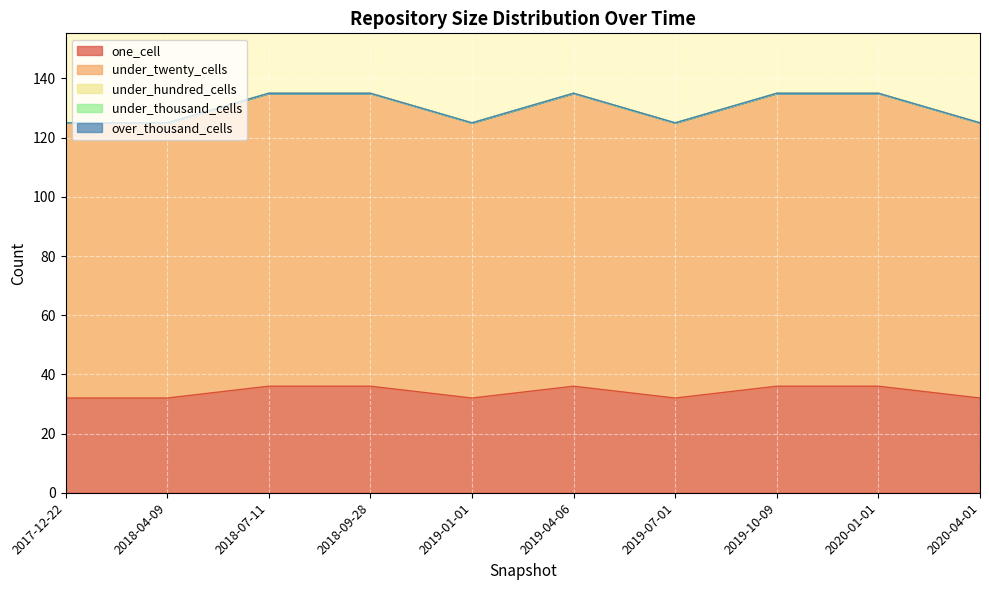

What are all the series names shown in the legend?

one_cell, under_twenty_cells, under_hundred_cells, under_thousand_cells, over_thousand_cells